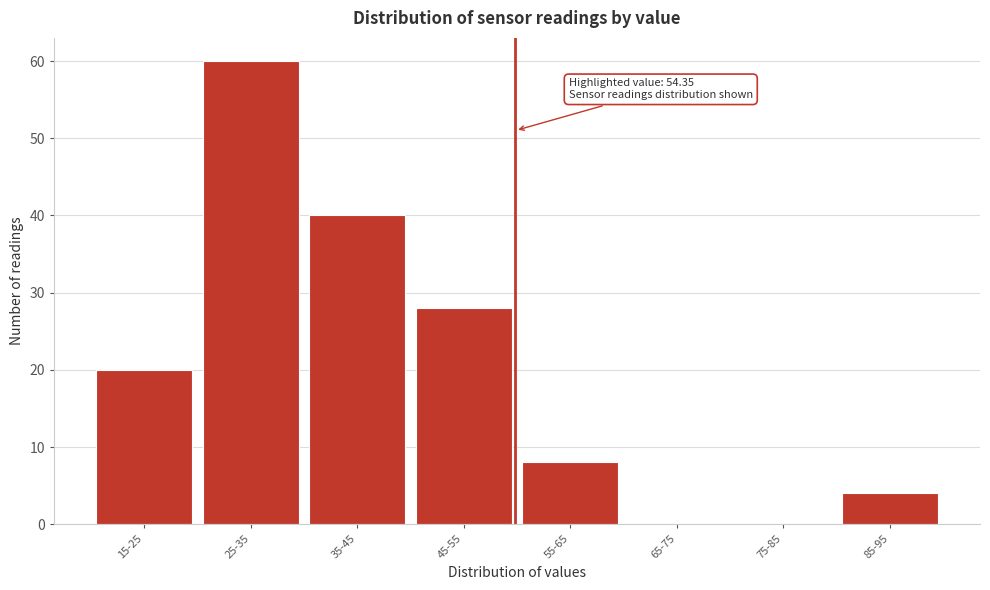

Reading left to right, what are all the values shown in this chart?

15-25=20	25-35=60	35-45=40	45-55=28	55-65=8	65-75=0	75-85=0	85-95=4